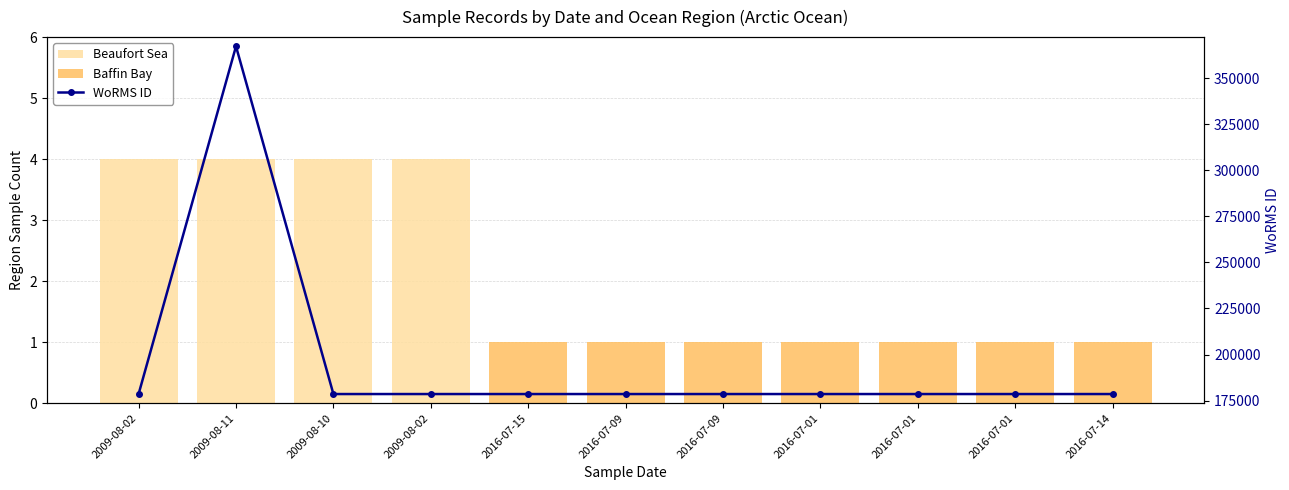

Count the number of categories in the chart.

11